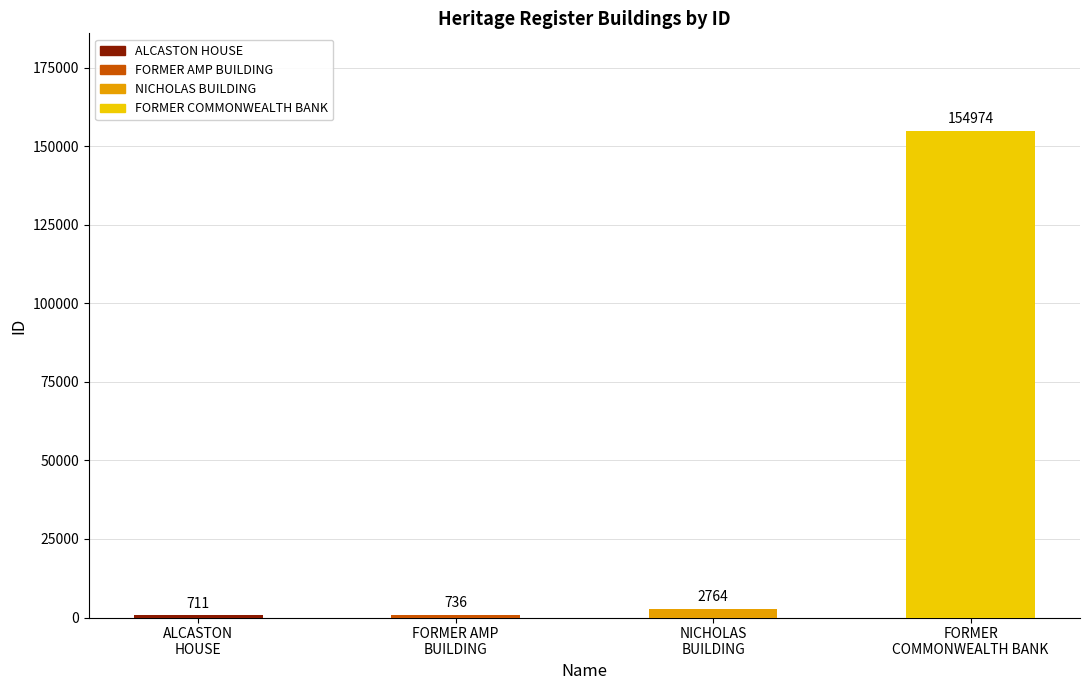

What is the smallest value displayed?

711